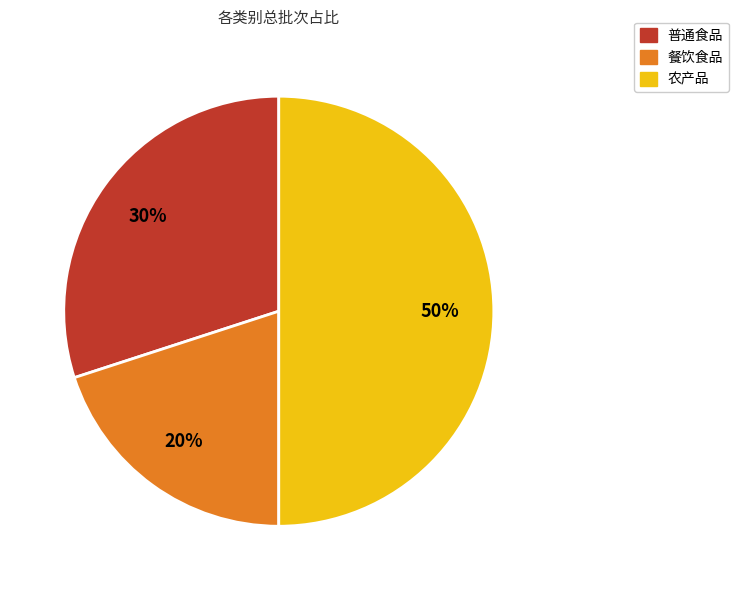

Which category has the biggest portion of the pie?

农产品